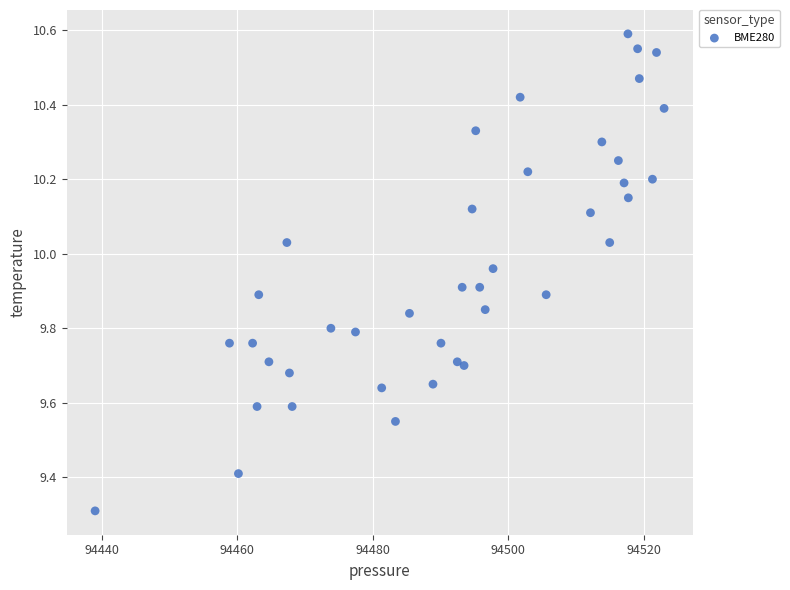

What Y value in the scatter plot is closest to 9?

9.3